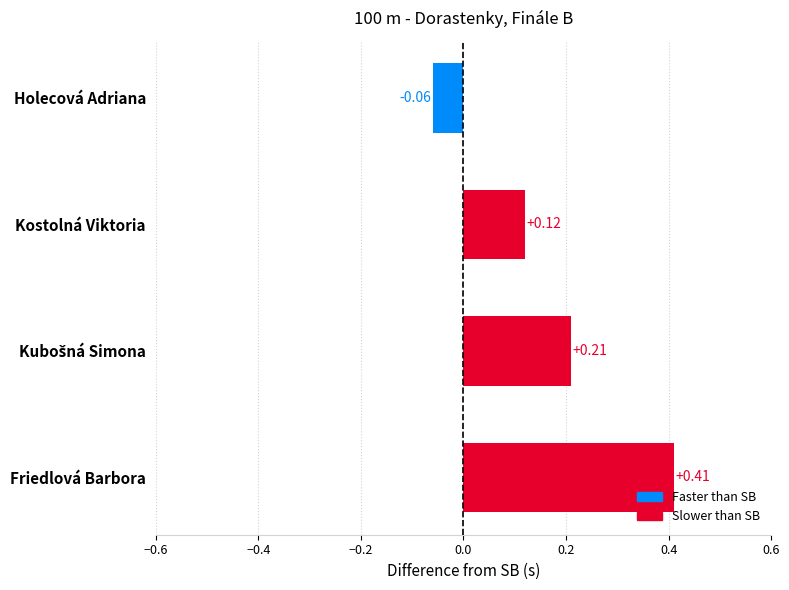

What is the change in value from Holecová Adriana to Friedlová Barbora?

+0.5